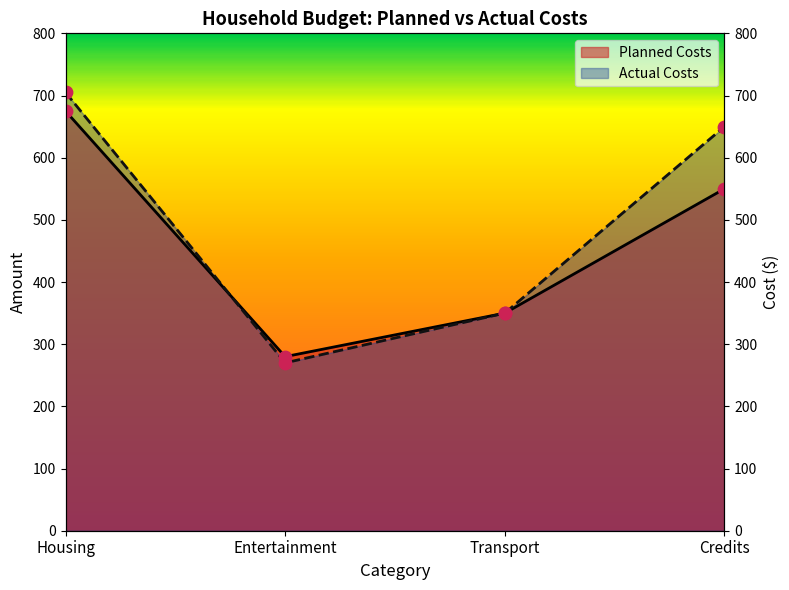

Which series has the largest total across all categories?

Actual Costs